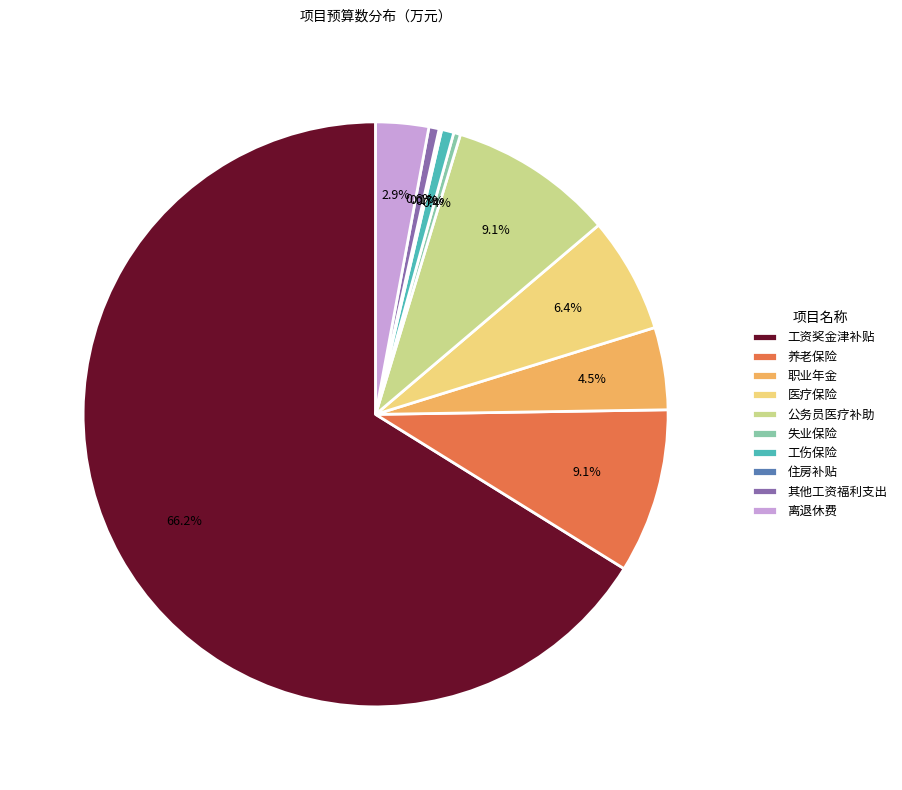

Is it true that 工伤保险 is 1% of the pie?

True